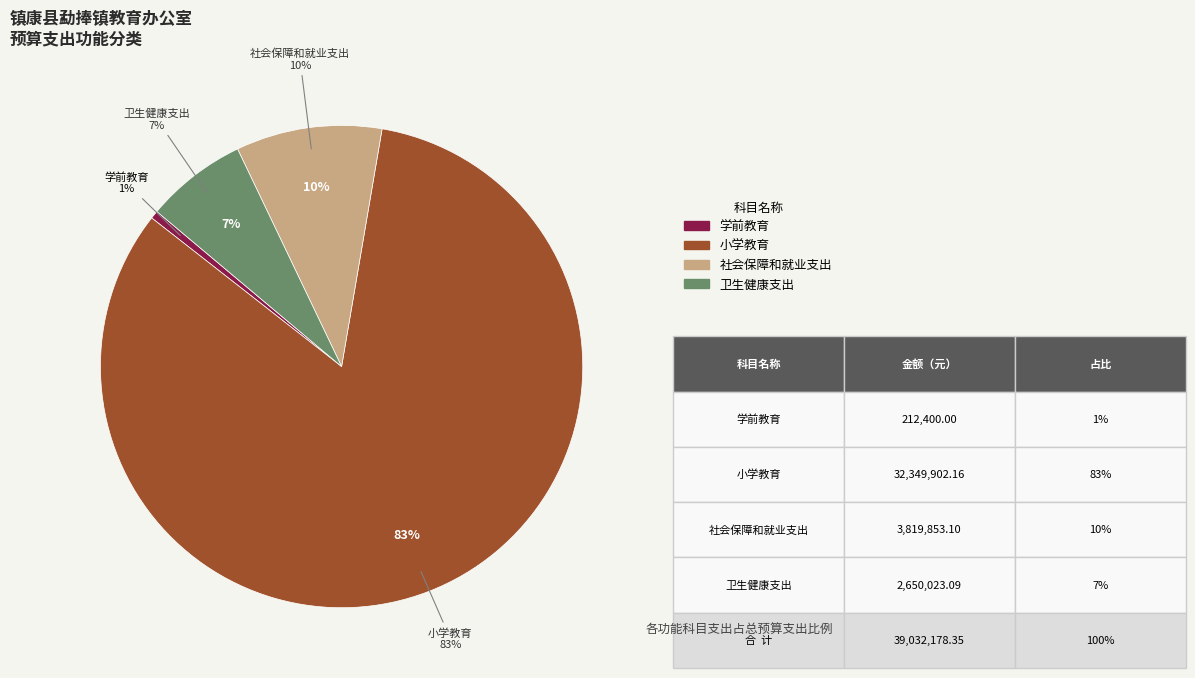

Between 社会保障和就业支出 and 卫生健康支出, which is larger?

社会保障和就业支出